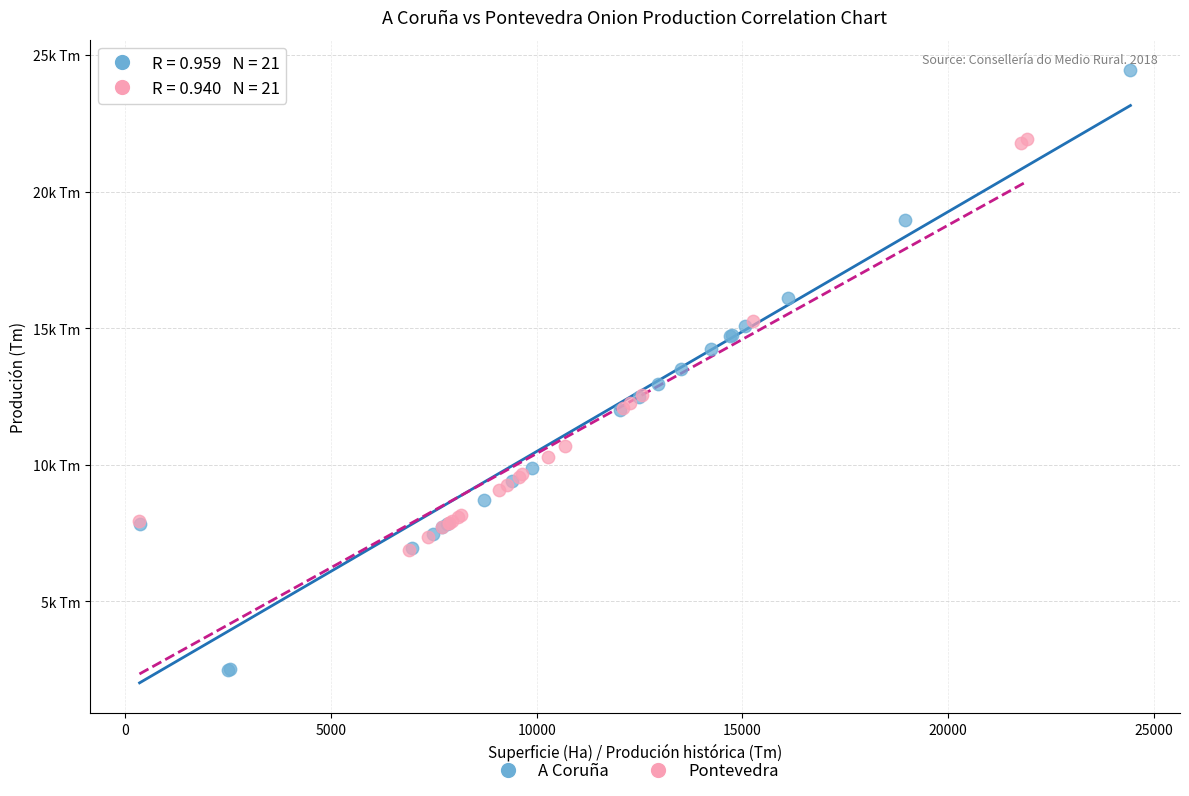

Which series reaches the minimum Y coordinate?

A Coruña